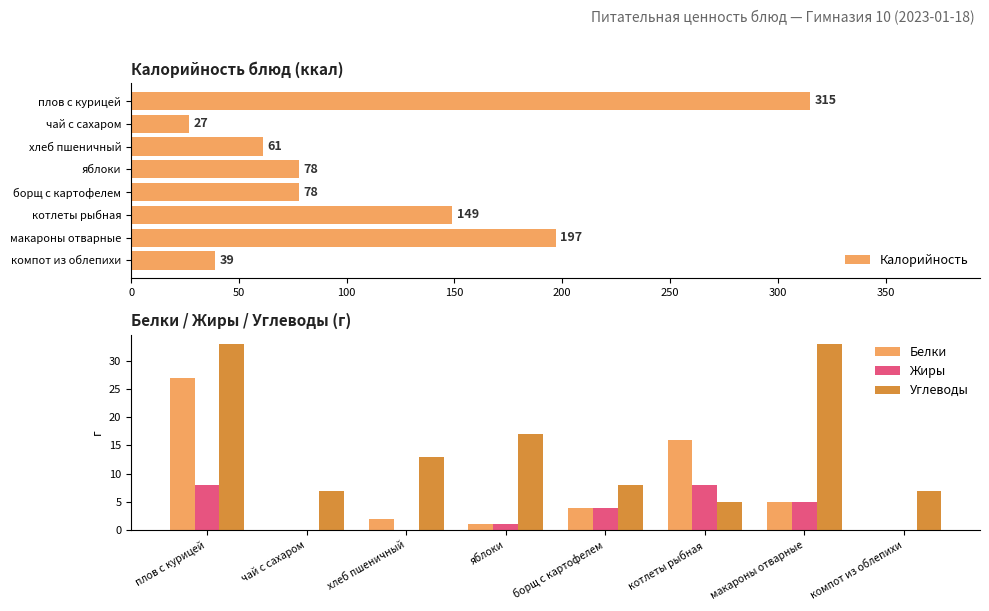

At which label is Углеводы closest to 19?

яблоки